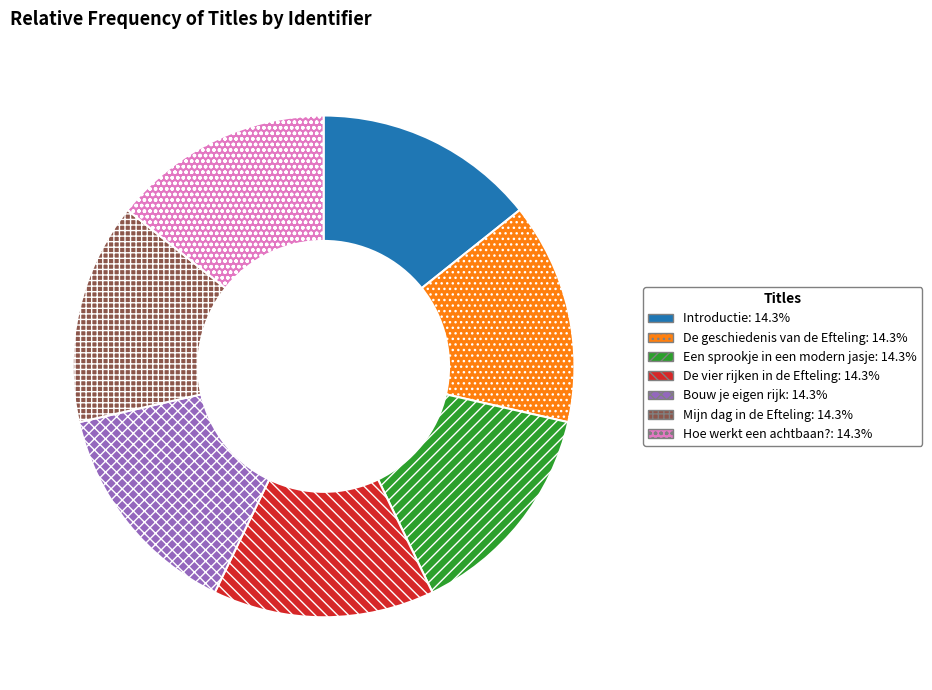

Does any single category account for the majority?

No